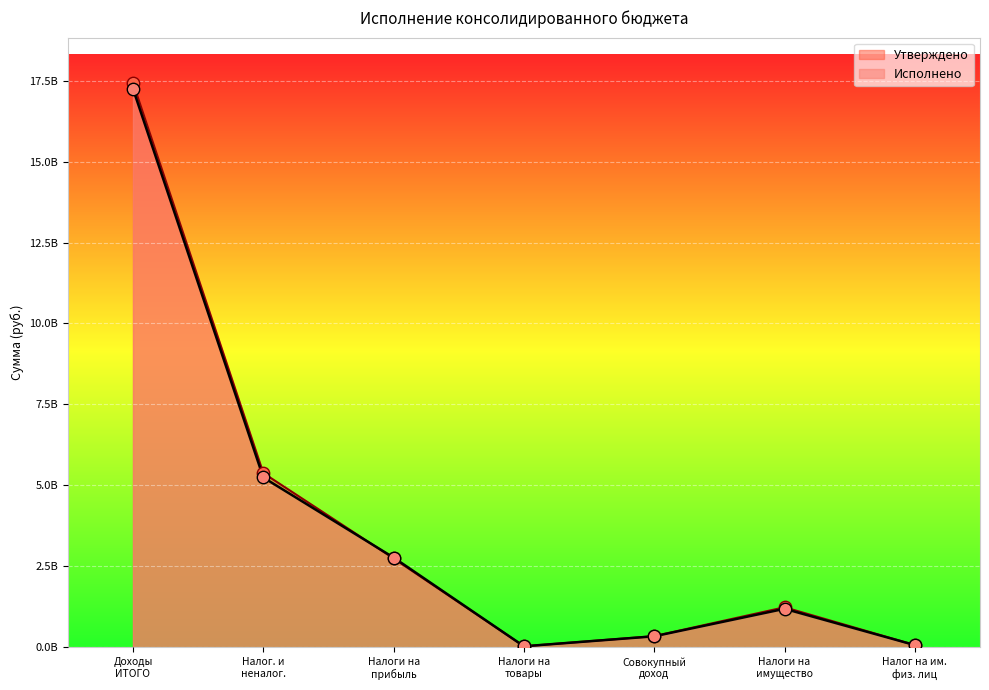

Is the value of Утверждено at Доходы ИТОГО greater than the value of Исполнено at Налоги на имущество?

Yes